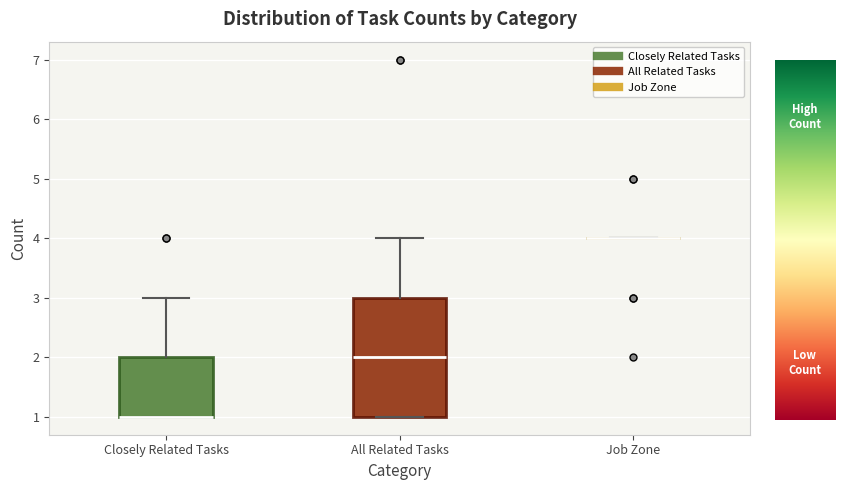

Reading left to right, read every box against the y-axis: the position of its median line, the range the box covers, and the ends of its whiskers. The values are not printed on the chart, so give them approximately, as read against the axis.

Closely Related Tasks: median 1 (drawn on the box's lower edge), box 1 to 2, whiskers 1 to 3
All Related Tasks: median 2, box 1 to 3, whiskers 1 to 4
Job Zone: box collapsed to a line at 4, whiskers 4 to 4